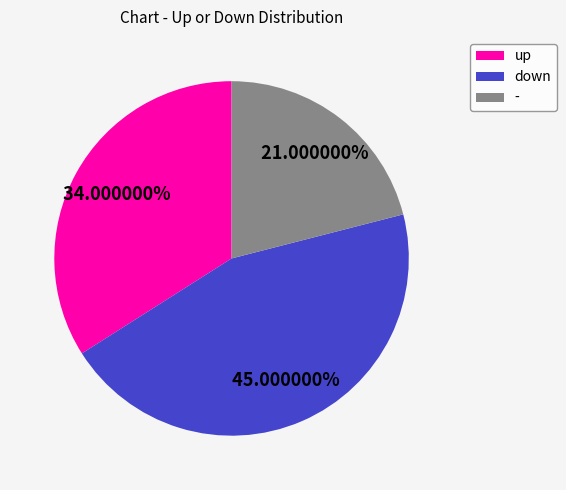

What percentage do down and - together represent?

66.0%